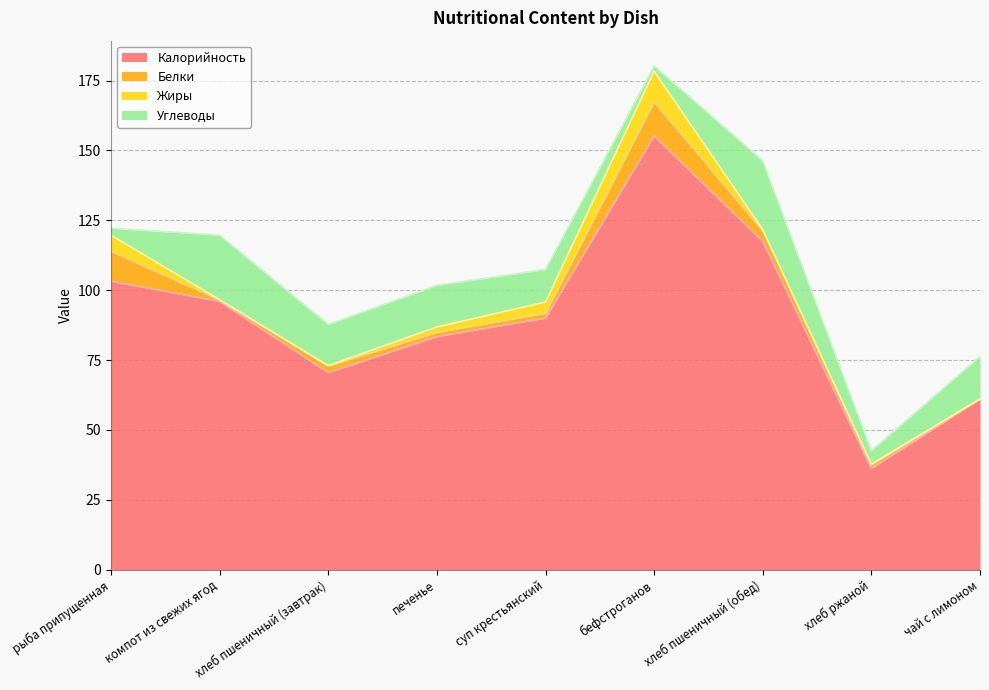

Reading left to right, transcribe all the data shown in this chart.

Калорийность: рыба припущенная=103.2	компот из свежих ягод=96.0	хлеб пшеничный (завтрак)=70.5	печенье=83.4	суп крестьянский=90.0	бефстроганов=155.2	хлеб пшеничный (обед)=117.5	хлеб ржаной=36.2	чай с лимоном=61.0
Белки: рыба припущенная=10.7	компот из свежих ягод=0.5	хлеб пшеничный (завтрак)=2.3	печенье=1.5	суп крестьянский=1.7	бефстроганов=12.1	хлеб пшеничный (обед)=3.8	хлеб ржаной=1.3	чай с лимоном=0.1
Жиры: рыба припущенная=5.8	компот из свежих ягод=0.1	хлеб пшеничный (завтрак)=0.2	печенье=2.0	суп крестьянский=4.1	бефстроганов=11.0	хлеб пшеничный (обед)=0.4	хлеб ржаной=0.2	чай с лимоном=0.0
Углеводы: рыба припущенная=2.5	компот из свежих ягод=23.1	хлеб пшеничный (завтрак)=14.8	печенье=14.9	суп крестьянский=11.6	бефстроганов=1.9	хлеб пшеничный (обед)=24.6	хлеб ржаной=4.8	чай с лимоном=15.2